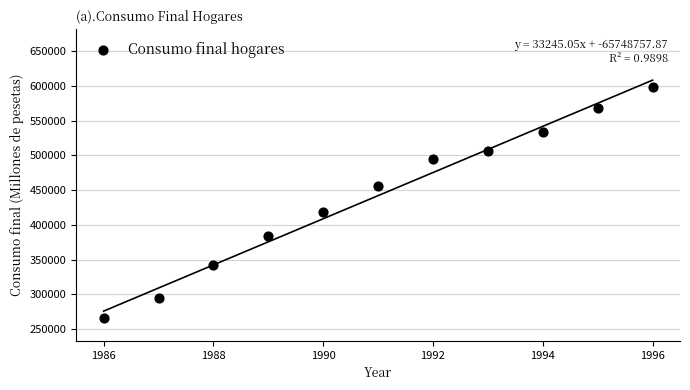

What Y value in the scatter plot is closest to 432475?

418043